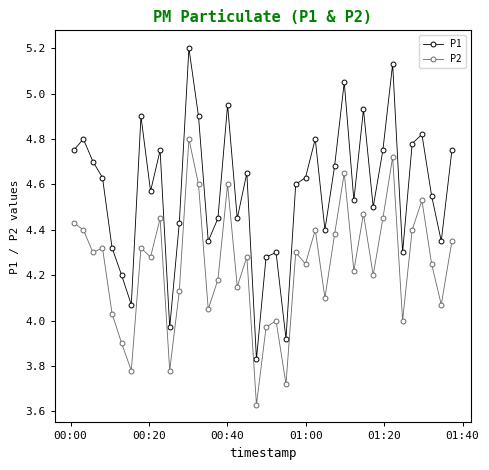

Which series has the widest spread of values?

P1